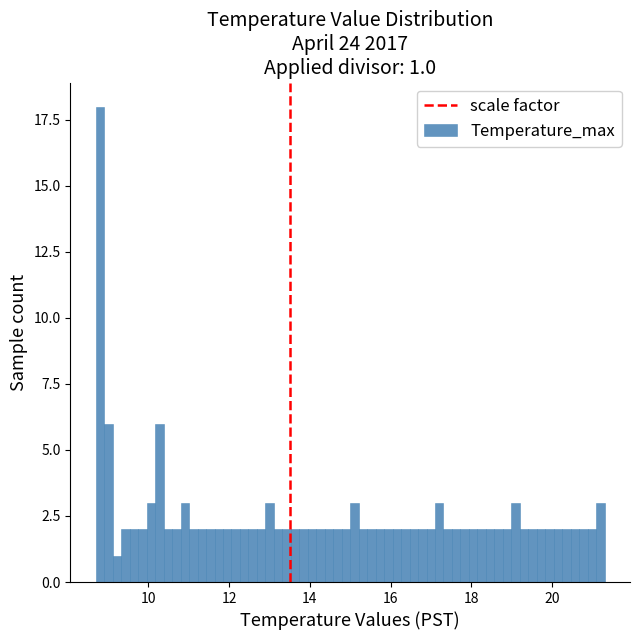

Read against the x-axis, roughly where is the centre of the tallest bar?

8.8